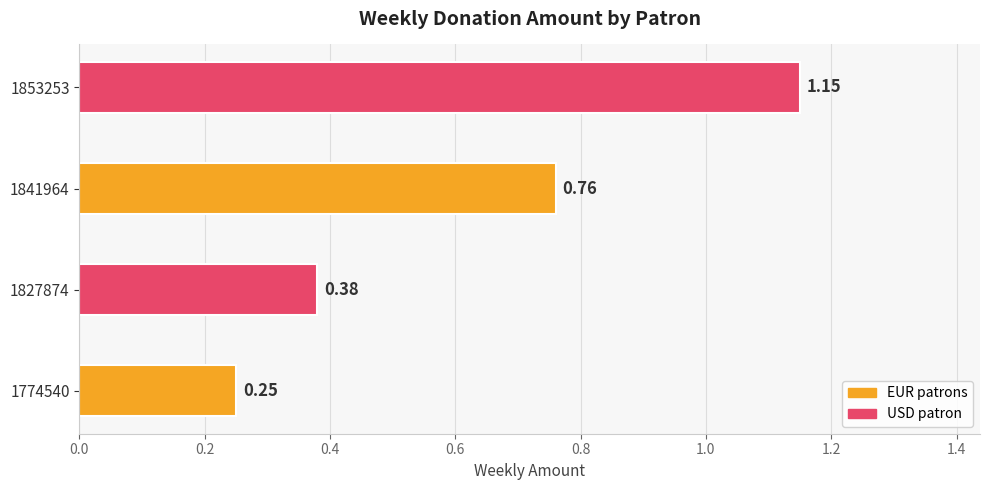

List the labels in order of value, smallest first.

1774540, 1827874, 1841964, 1853253